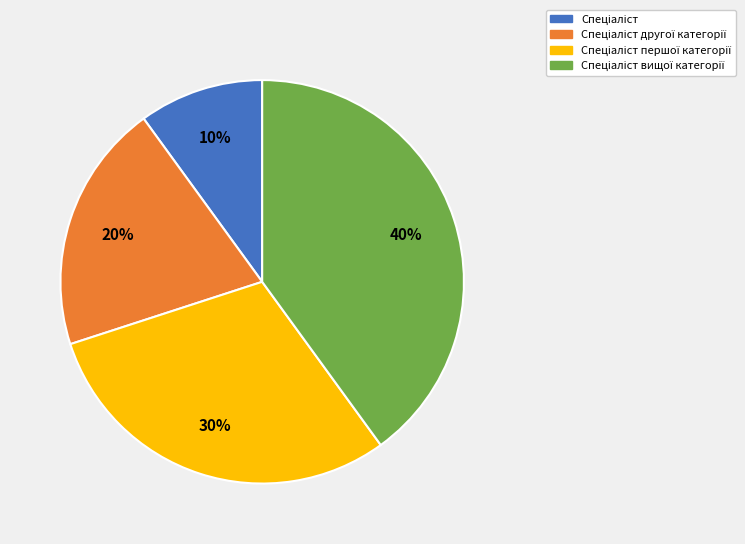

To the nearest percent, what is the difference between the largest and smallest slice percentages?

30%